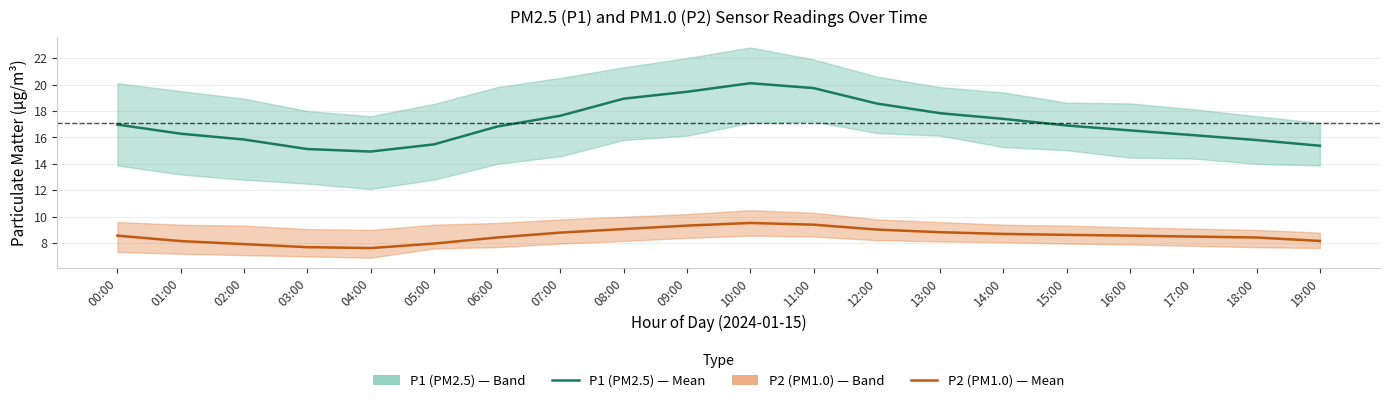

The P2 (PM1.0) series shows 8.4 at 06:00. True or false?

True